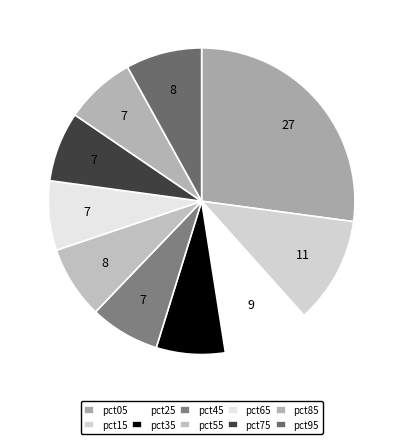

Does any single category account for the majority?

No